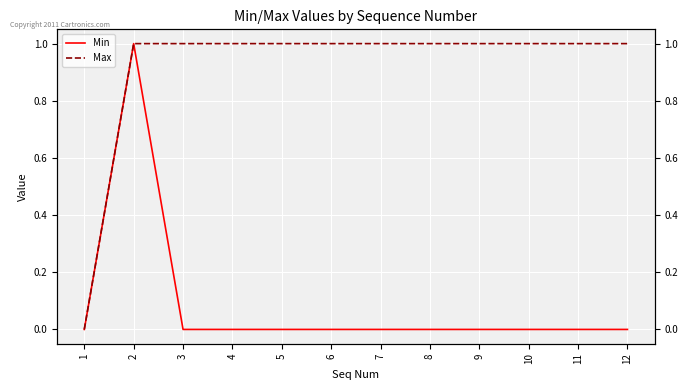

How many series are shown in this chart?

2